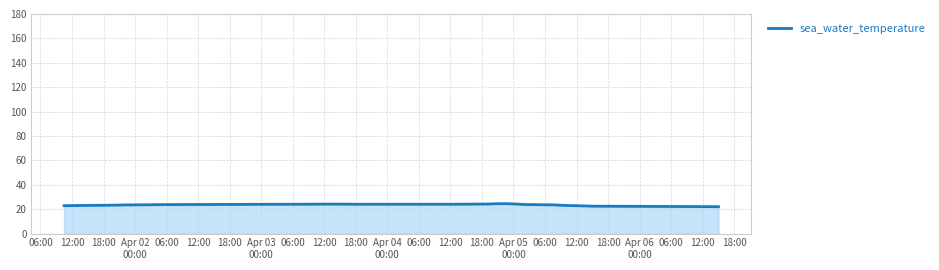

What is the lowest value of the sea_water_temperature series?

22.0